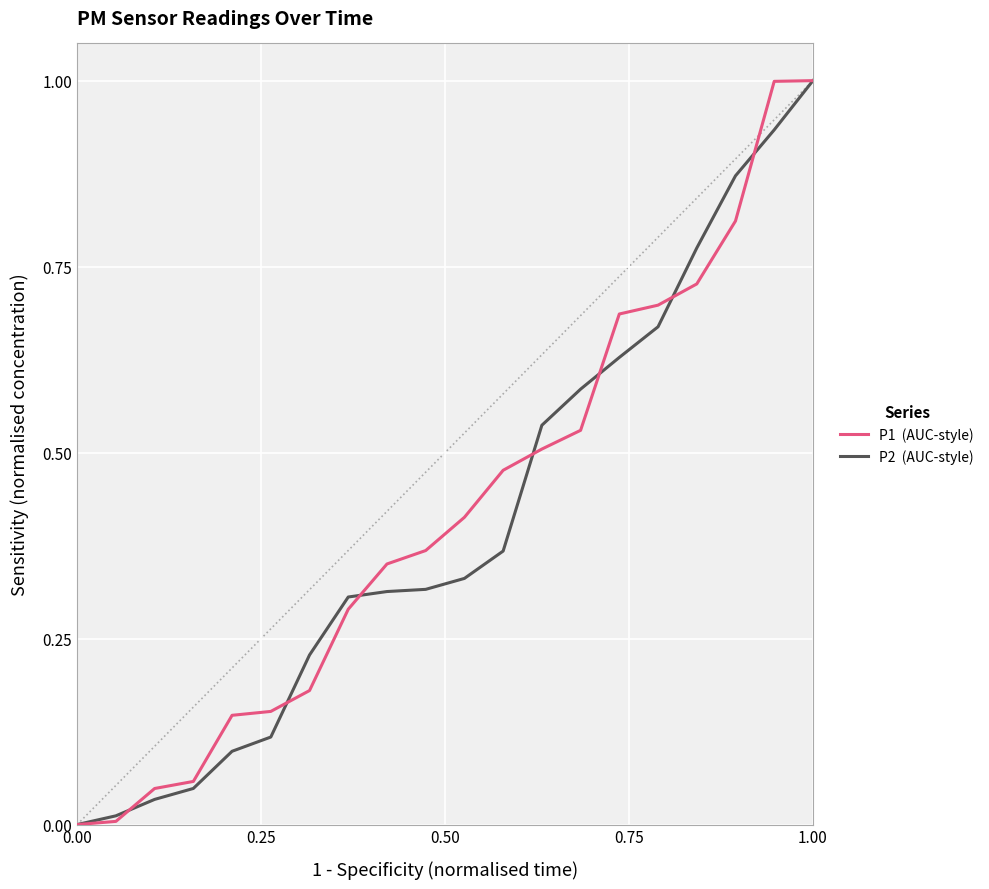

What is the greatest value displayed?

1.0